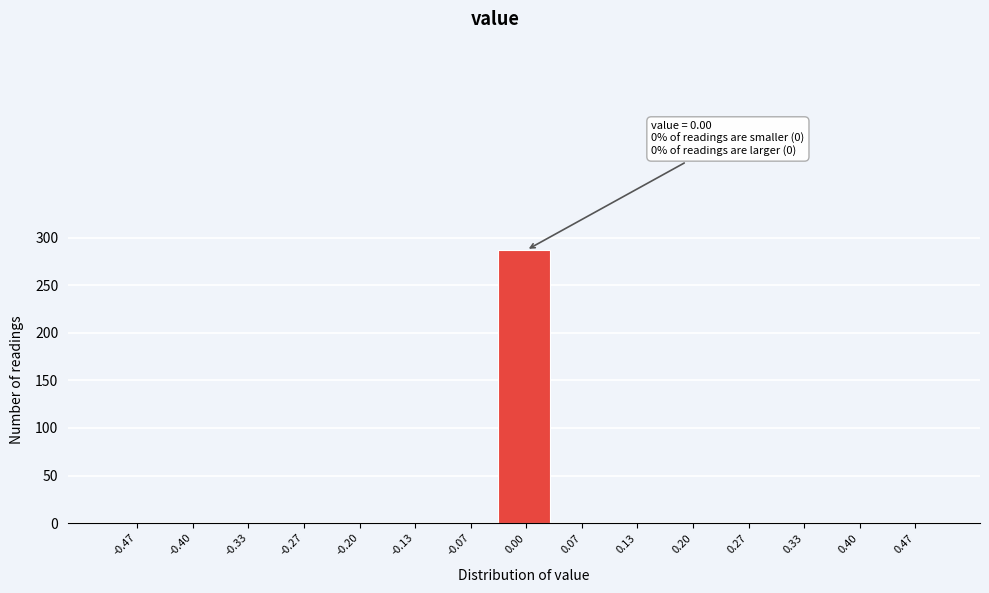

Which range on the x-axis has the tallest bar?

-0.03 to 0.03